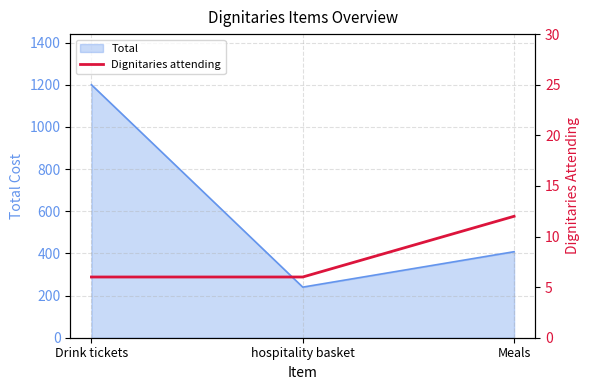

Which has a higher value, hospitality basket or Meals?

Meals